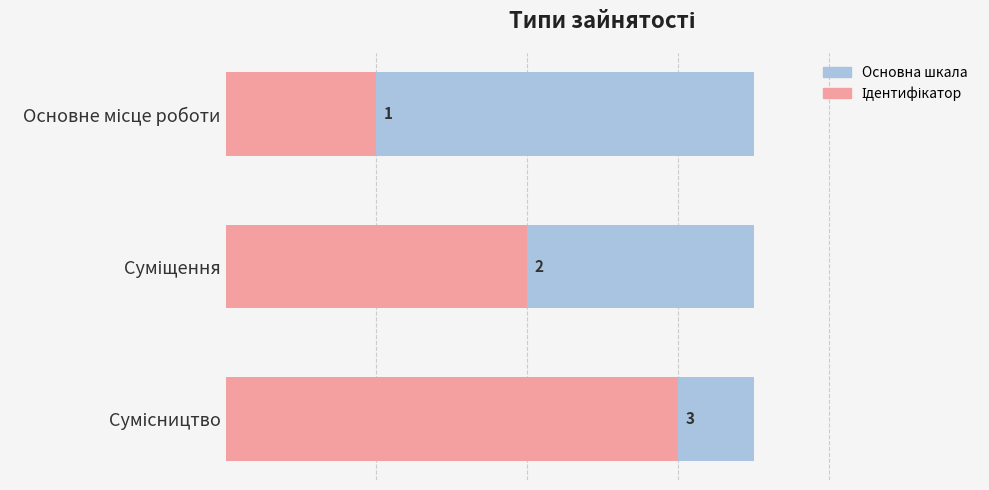

Which has a higher value, 2 or 1?

2